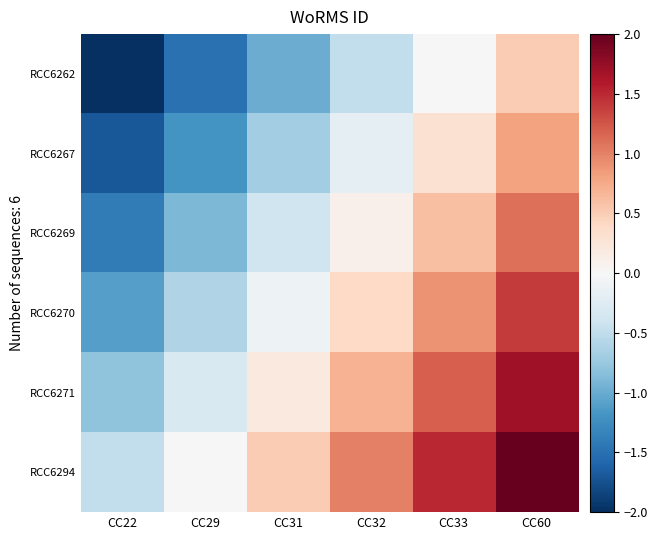

What is the greatest value displayed?

2.0